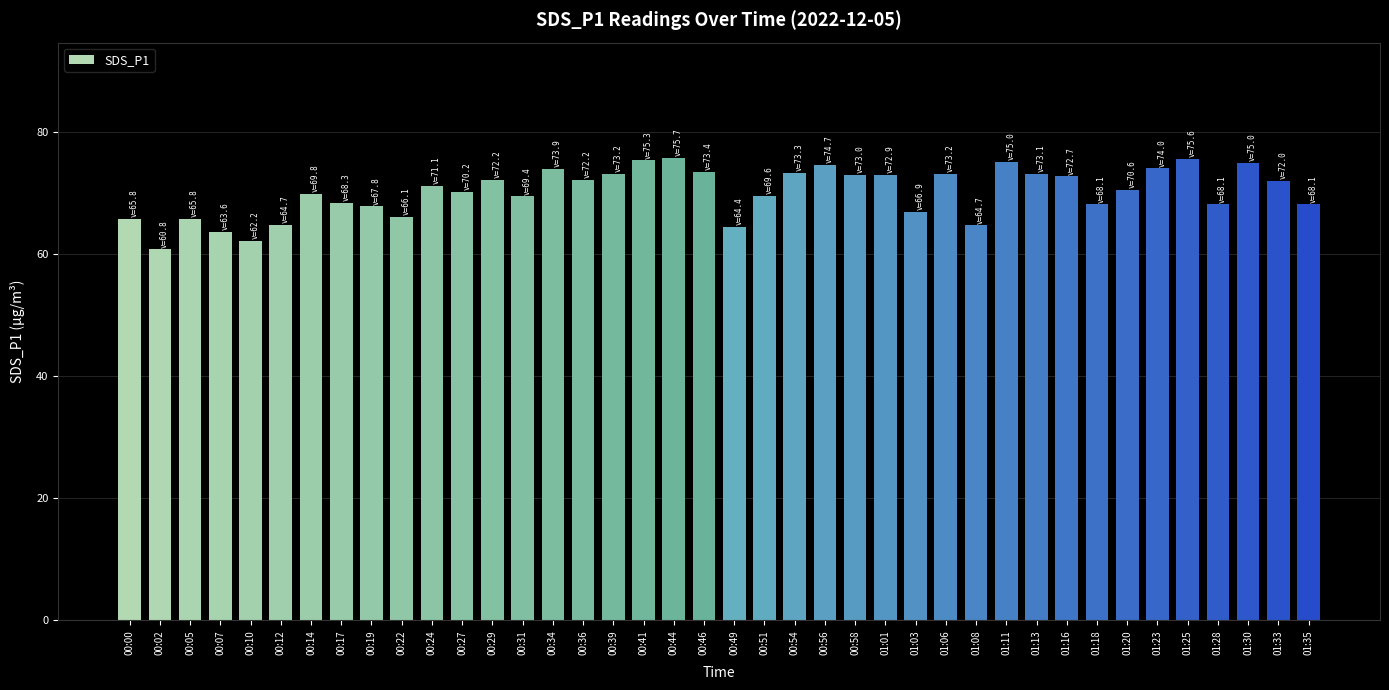

What is the average value?

70.2